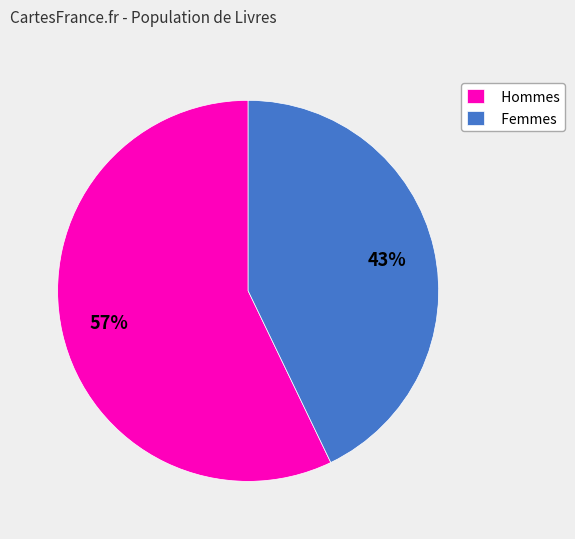

Is Hommes the majority of the pie?

Yes